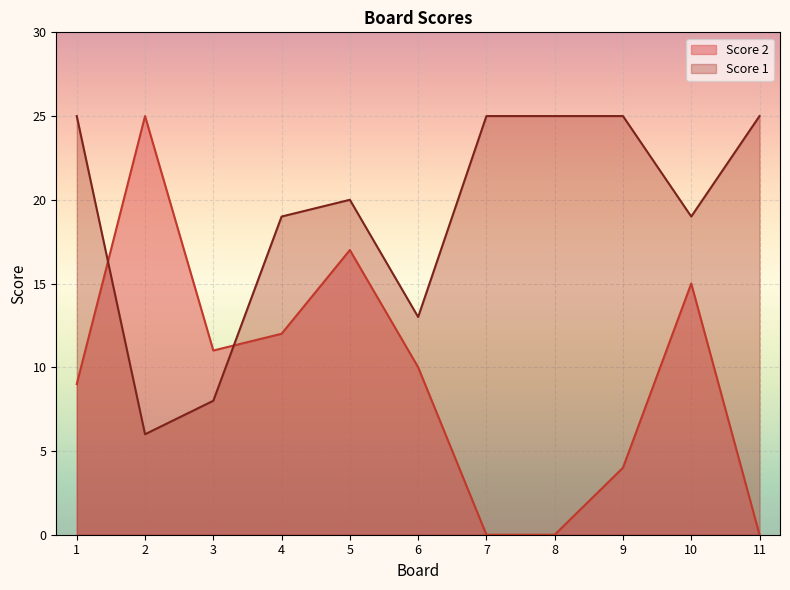

What is the sum of the Score 2 values at 2 and 1?

34